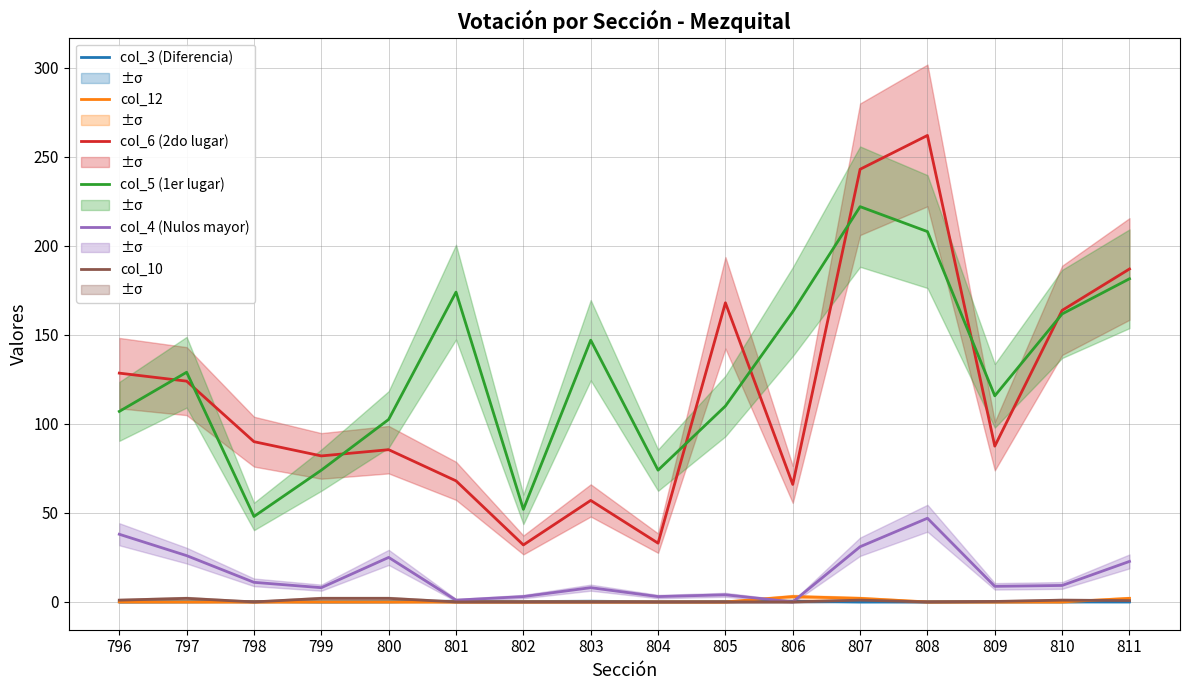

Where does the col_6 (2do lugar) series first go above 90?

796